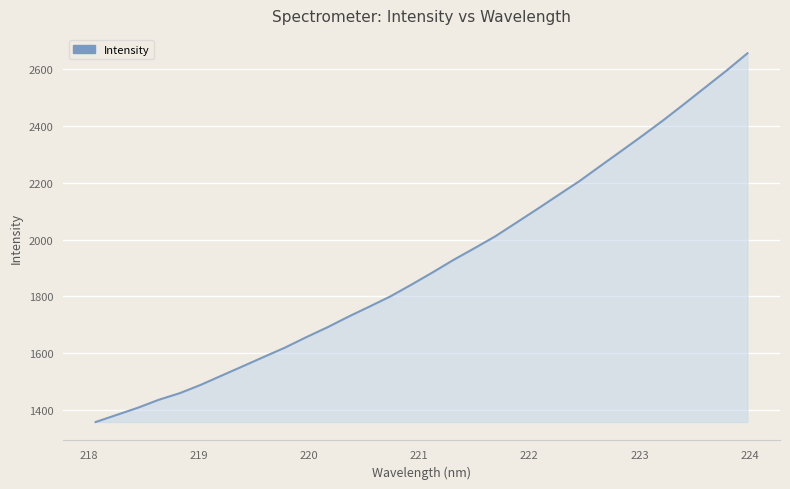

What is the difference between the maximum and minimum values?

1296.0